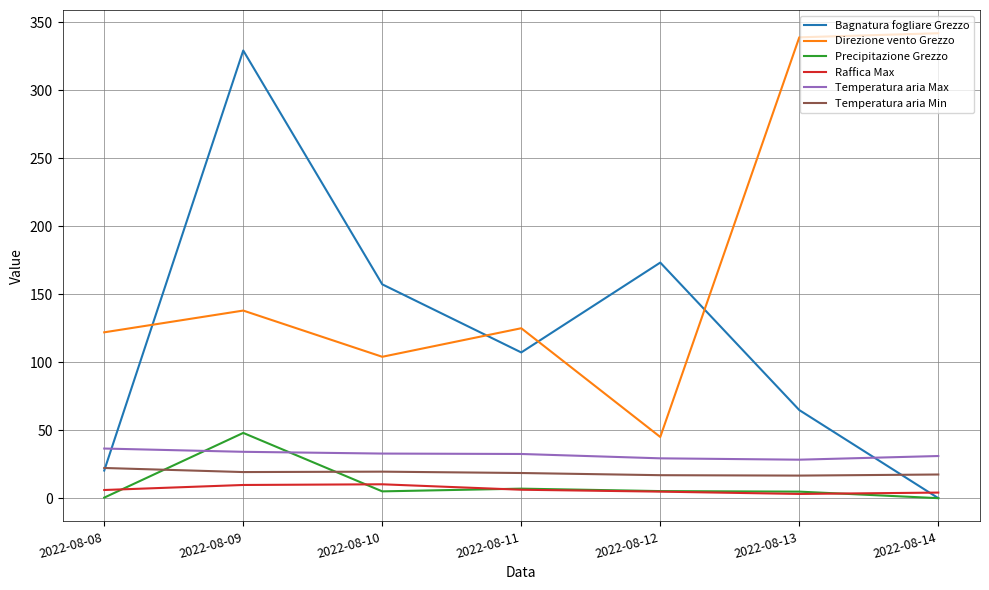

At which category does Precipitazione Grezzo reach its first local peak?

2022-08-09